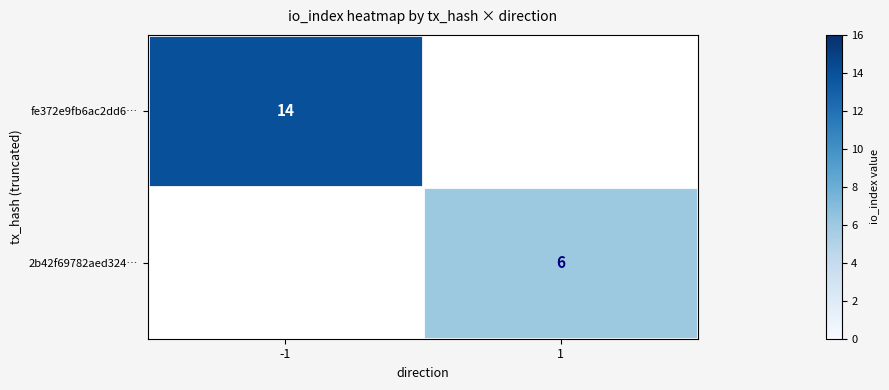

True or false: 2b42f69782aed324… has a value of 2 at 1.

False